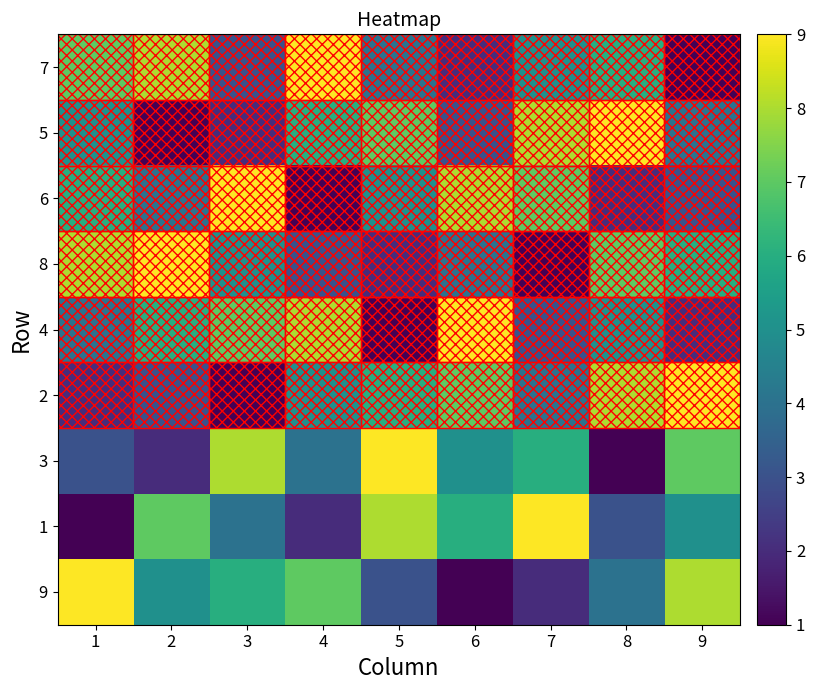

At which category does the chart reach its minimum across all series?

9